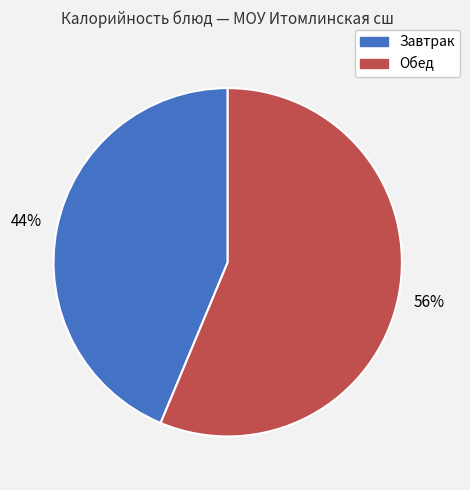

To the nearest percent, what is the average slice percentage?

50%